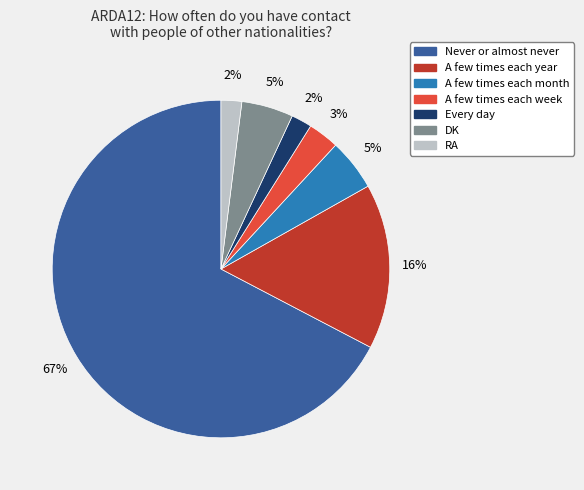

To the nearest percent, what is the difference between the Every day and A few times each year slice percentages?

14%